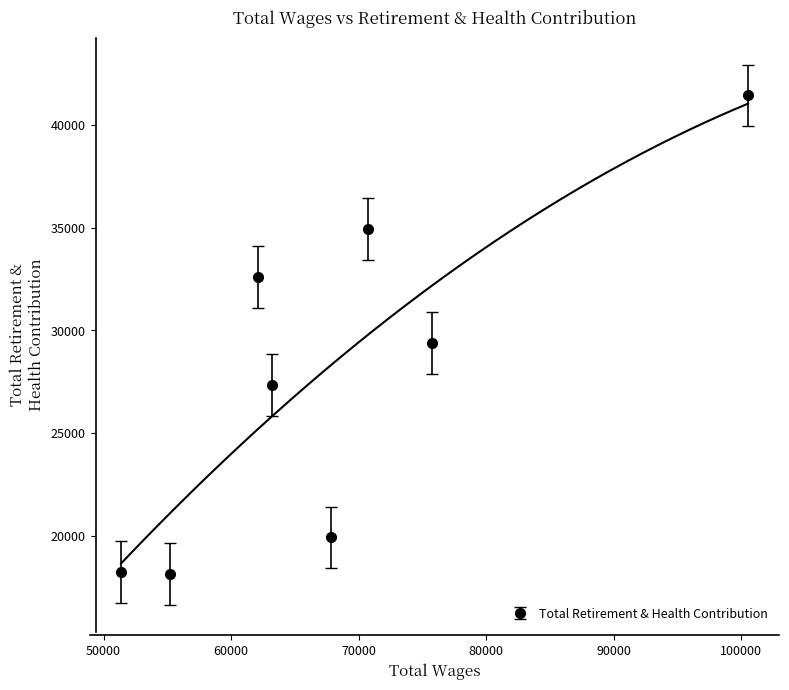

How many interior local peaks does the Total Retirement & Health Contribution series have?

2